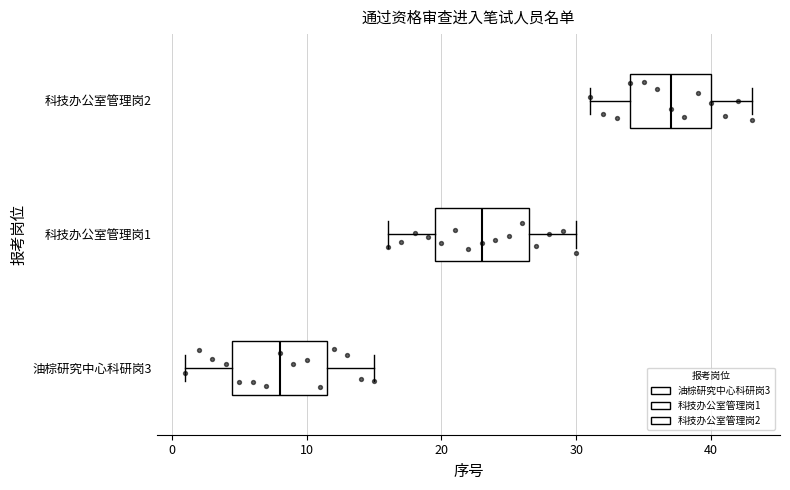

Reading bottom to top, read every box against the x-axis: the position of its median line, the range the box covers, and the ends of its whiskers. The values are not printed on the chart, so give them approximately, as read against the axis.

油棕研究中心科研岗3: median 8, box 5 to 12, whiskers 1 to 15
科技办公室管理岗1: median 23, box 20 to 27, whiskers 16 to 30
科技办公室管理岗2: median 37, box 34 to 40, whiskers 31 to 43